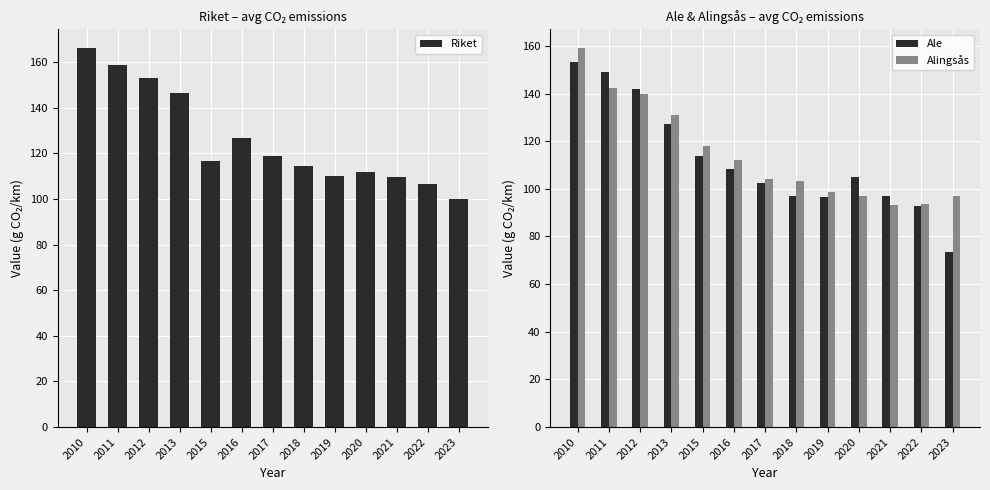

Rank the series by their maximum value, from lowest to highest.

Ale, Alingsås, Riket